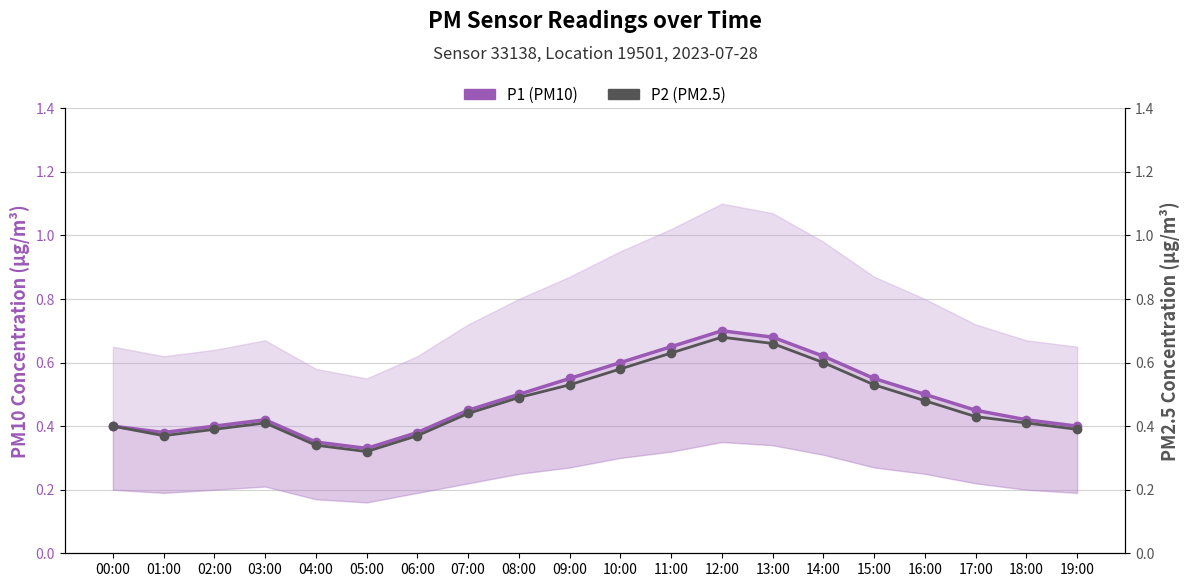

True or false: P2 (PM2.5) and P1 (PM10) intersect in this chart.

False